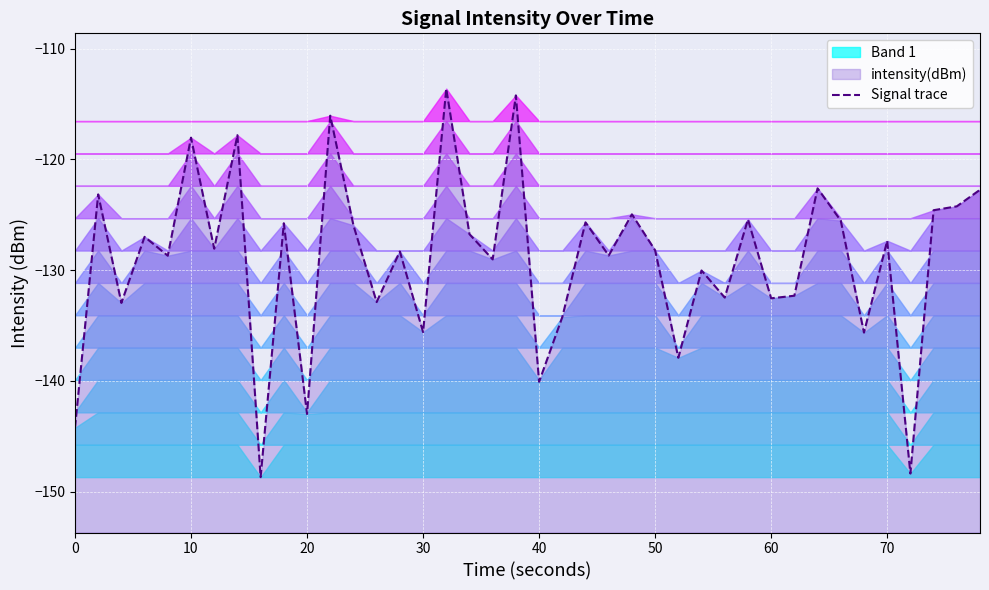

Is it true that the value at 39 is -210.0?

False